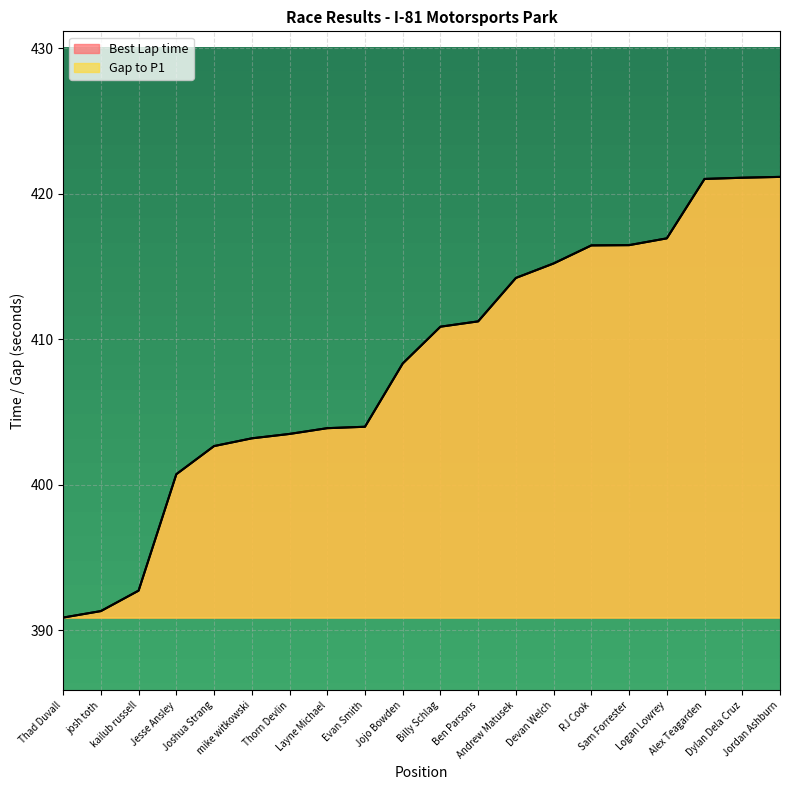

What is the difference between the maximum and second lowest values in the Gap to P1 series?

29.8